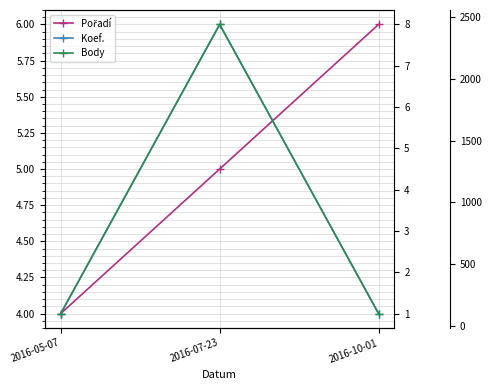

Between 2016-10-01 and 2016-07-23, which is larger?

2016-10-01